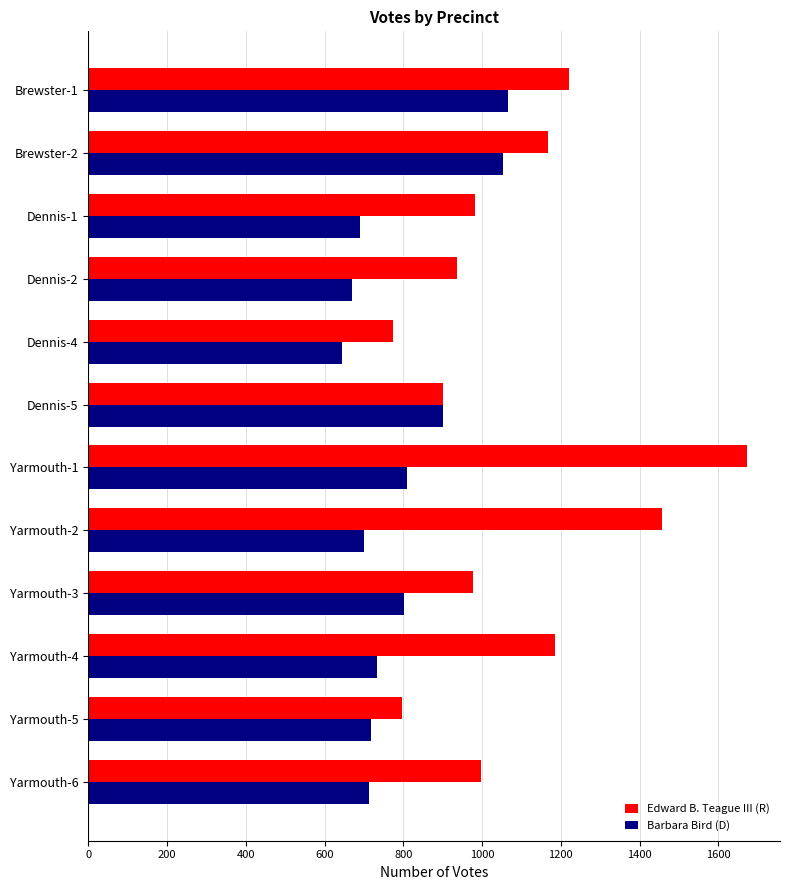

Which label corresponds to the smallest value in the chart?

Dennis-4